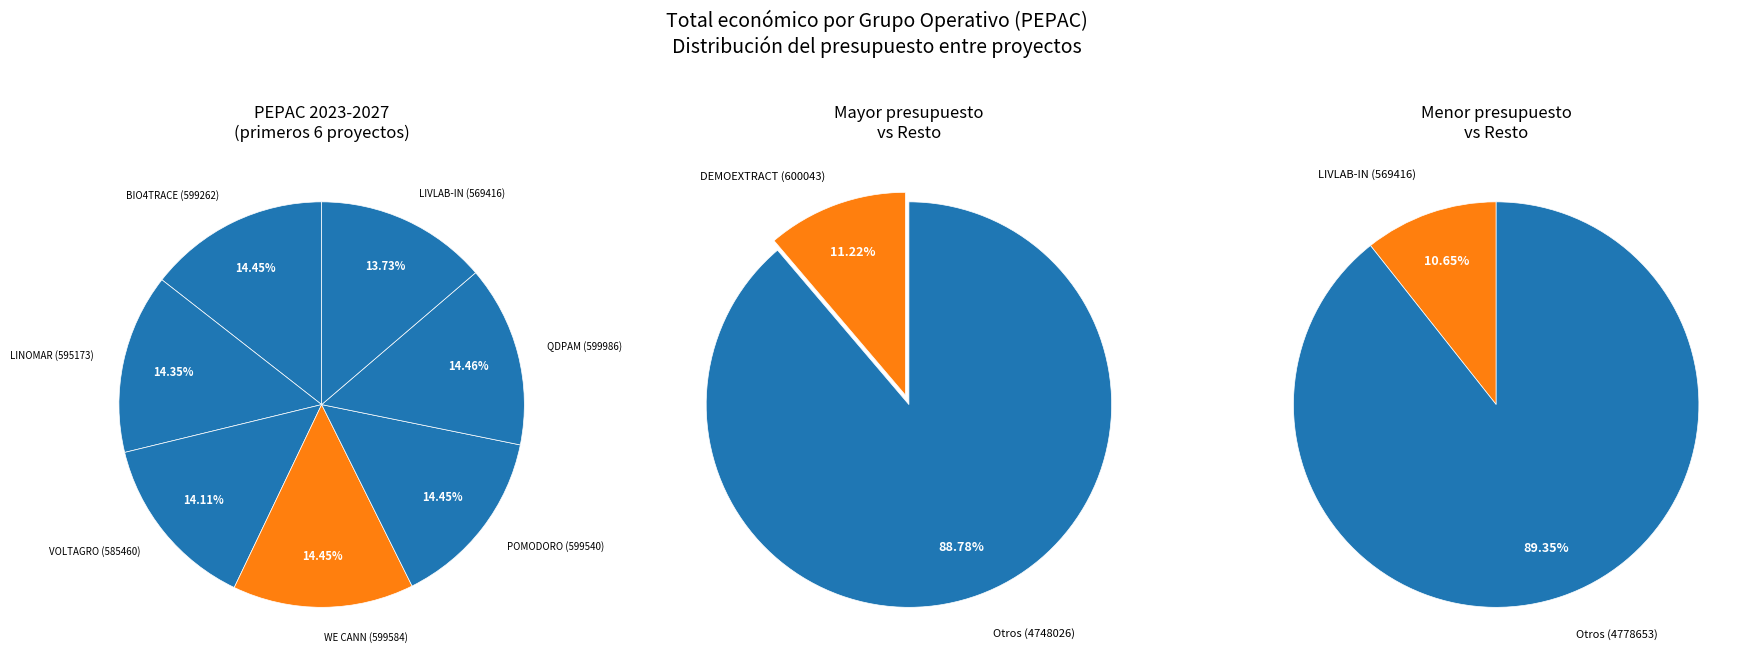

Which has a higher value, DEMOEXTRACT or VOLTAGRO?

DEMOEXTRACT